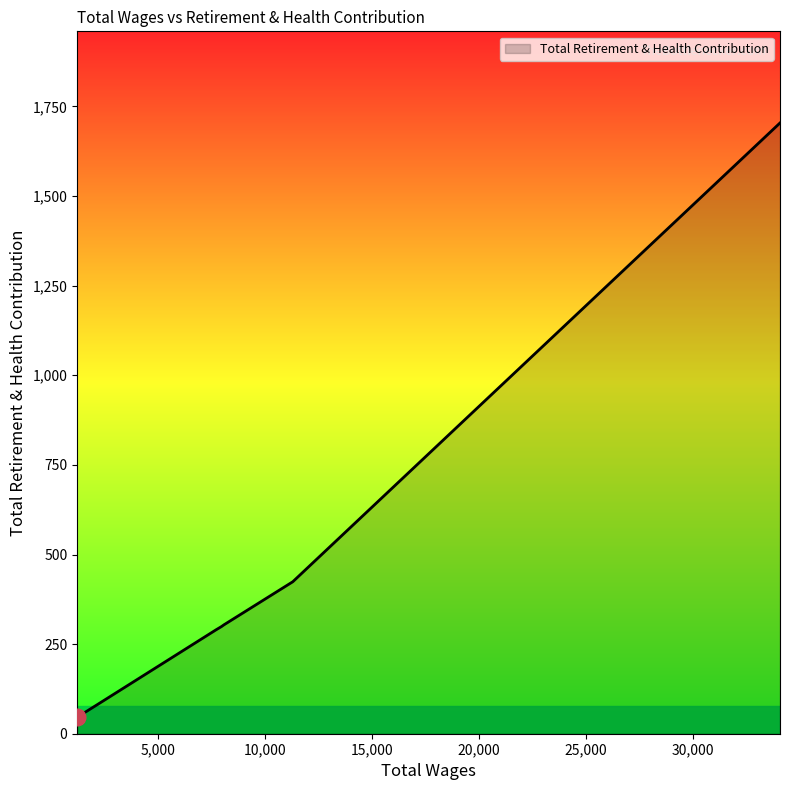

What is the sum of all values?

3213